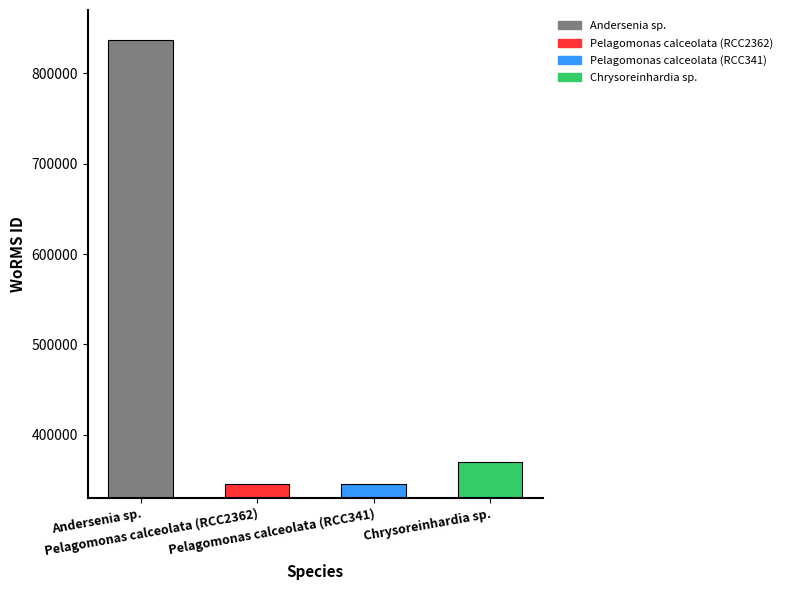

Reading left to right, what are all the values shown in this chart?

836481	345504	345504	369489